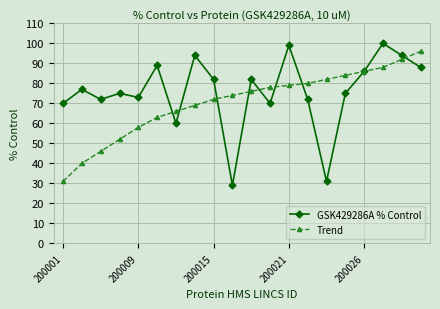

Rank the series by their maximum value, from highest to lowest.

GSK429286A % Control, Trend